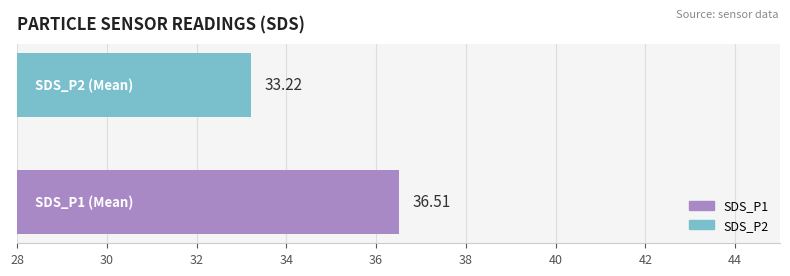

What is the sum of all values?

69.7